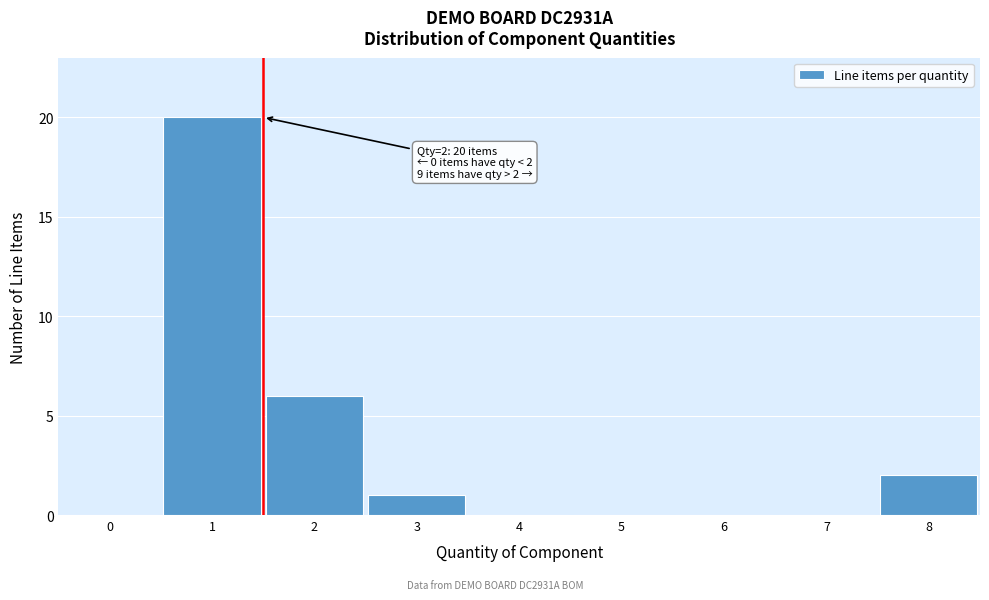

Reading right to left, list all the values displayed in this chart.

8=2	7=0	6=0	5=0	4=0	3=1	2=6	1=20	0=0